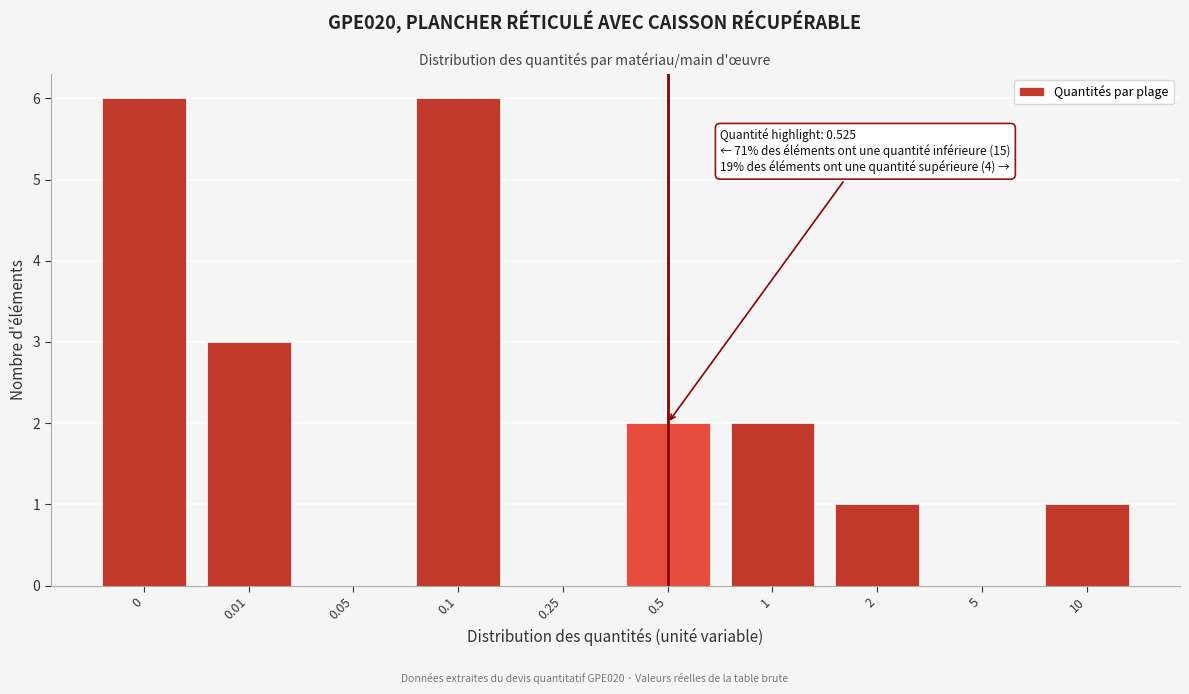

Reading left to right, transcribe all the data shown in this chart.

0=6	0.01=3	0.05=0	0.1=6	0.25=0	0.5=2	1=2	2=1	5=0	10=1